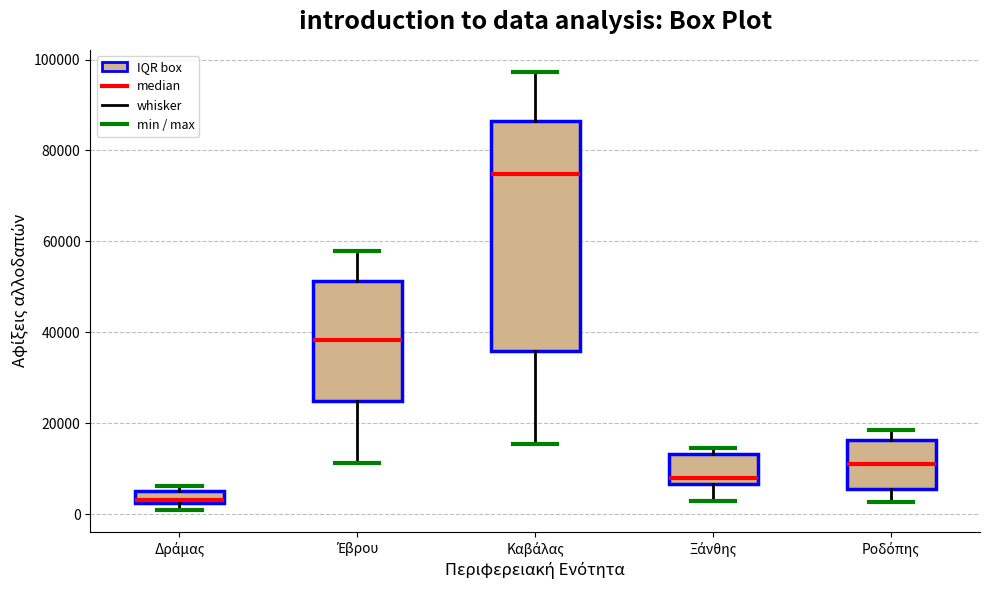

Which box has the lowest median line?

Δράμας